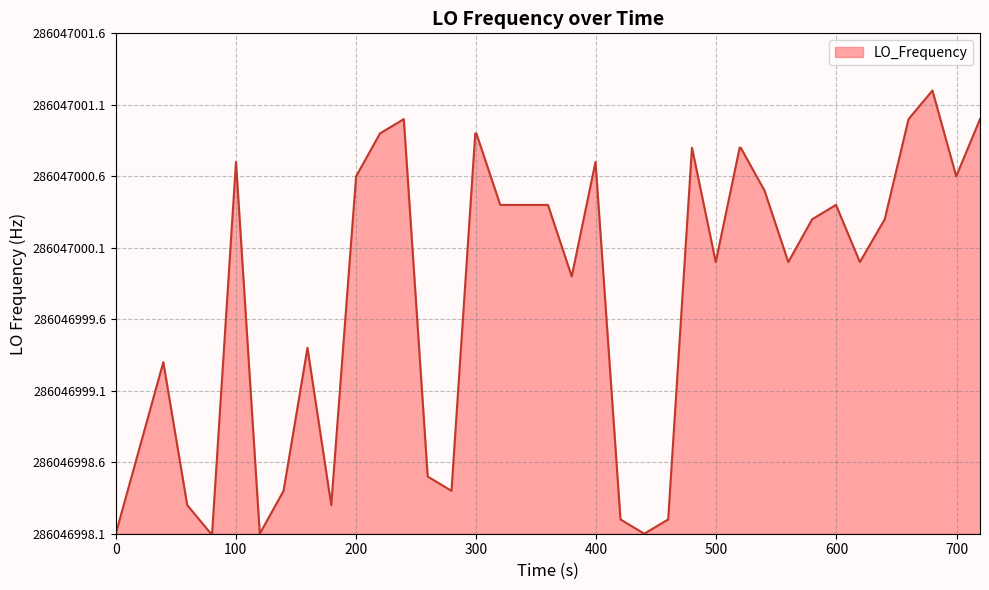

The value at 17 is 1.9. True or false?

False